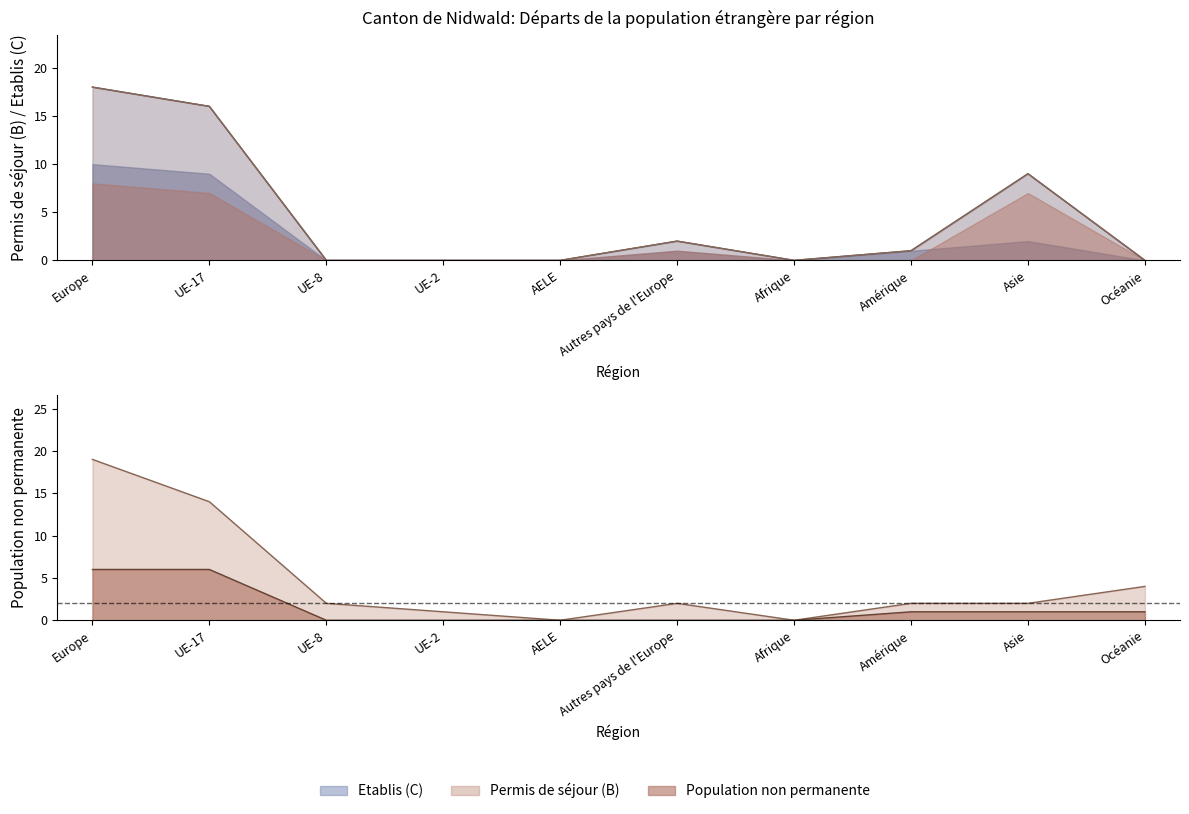

True or false: Etablis (C) Femmes has a value of 0 at Océanie.

False